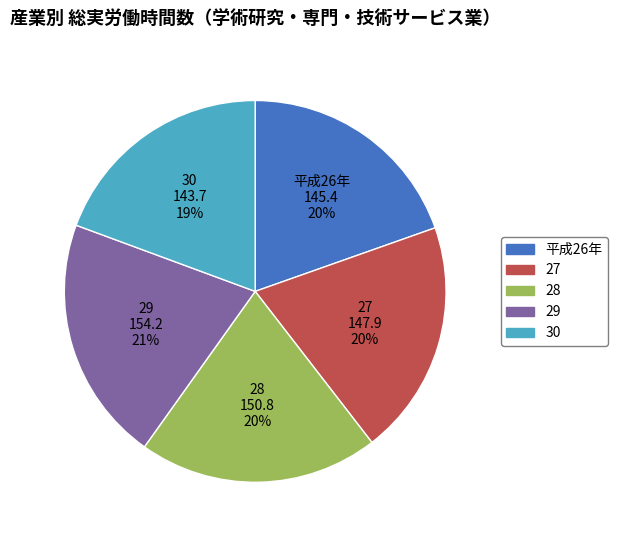

Between 28 and 平成26年, which is larger?

28